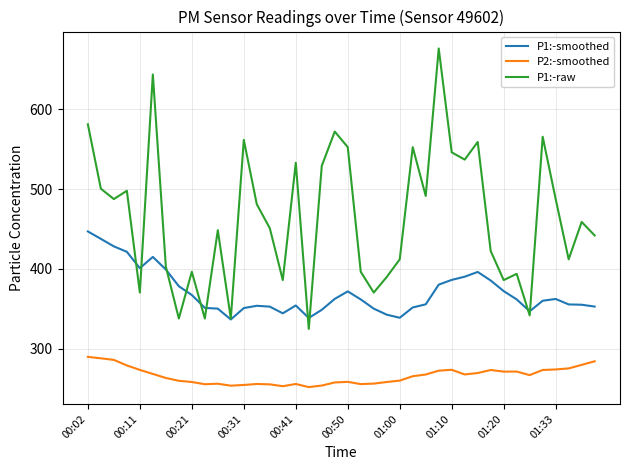

Rank the series by their maximum value, from highest to lowest.

P1:-raw, P1:-smoothed, P2:-smoothed